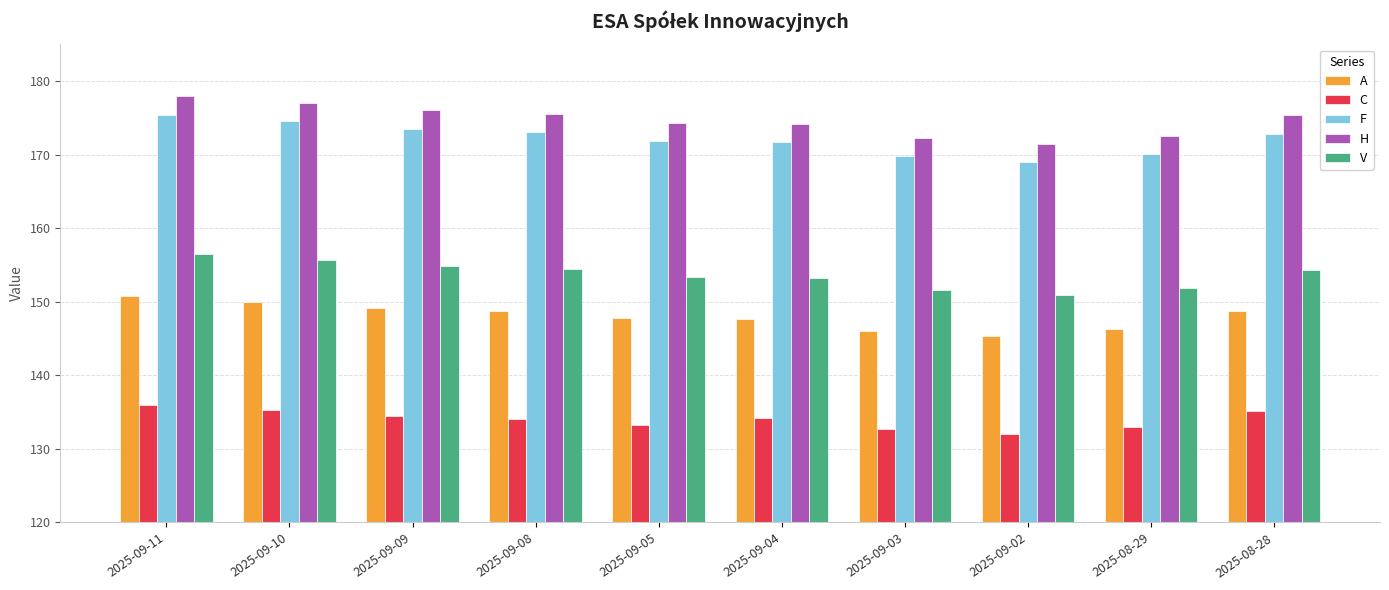

Is it true that H equals 174.3 at 2025-09-05?

True